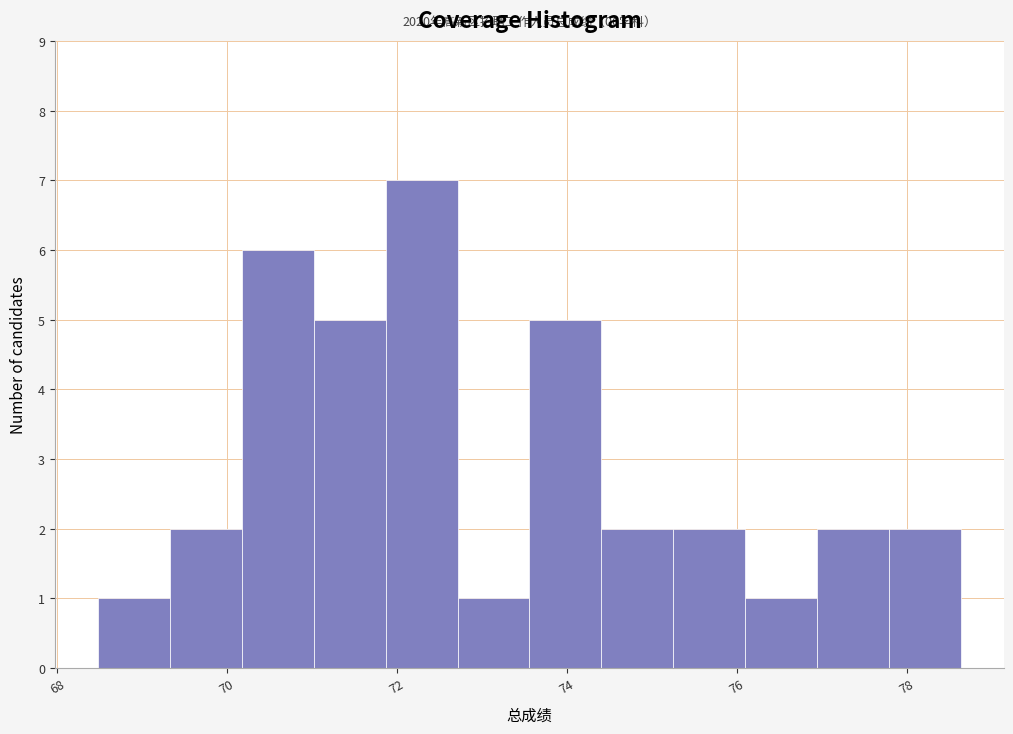

Over which range of the x-axis is the bar tallest?

71.8 to 72.8